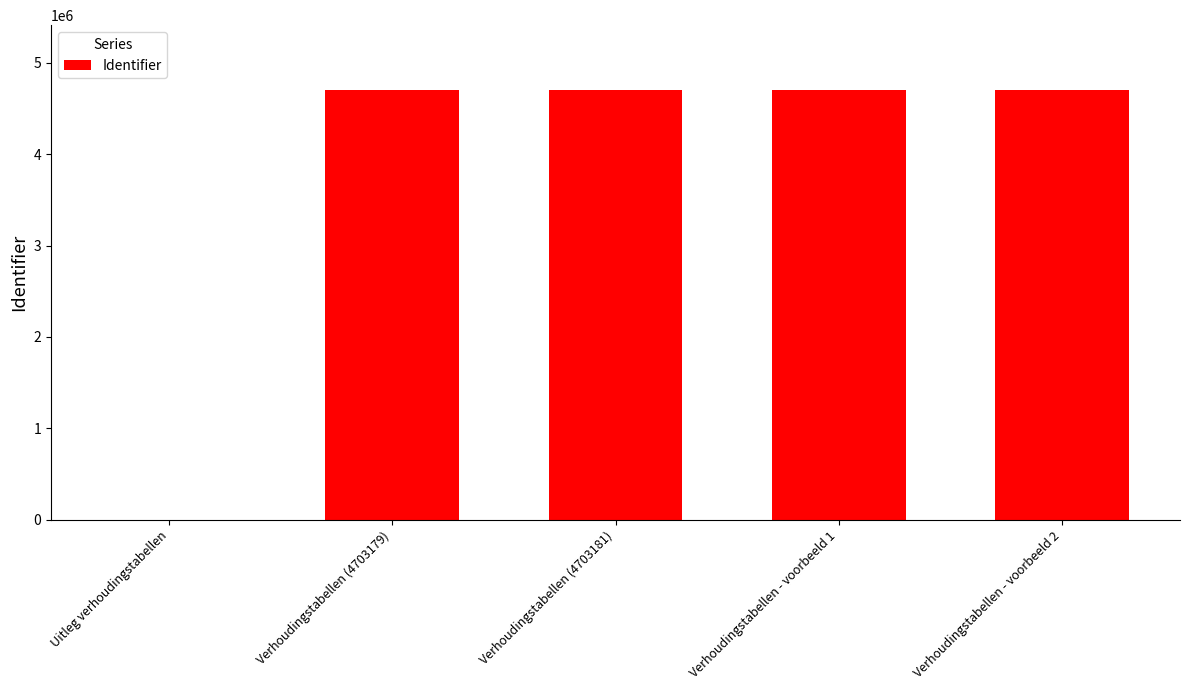

At which label is the value closest to 2351592?

Verhoudingstabellen (4703179)